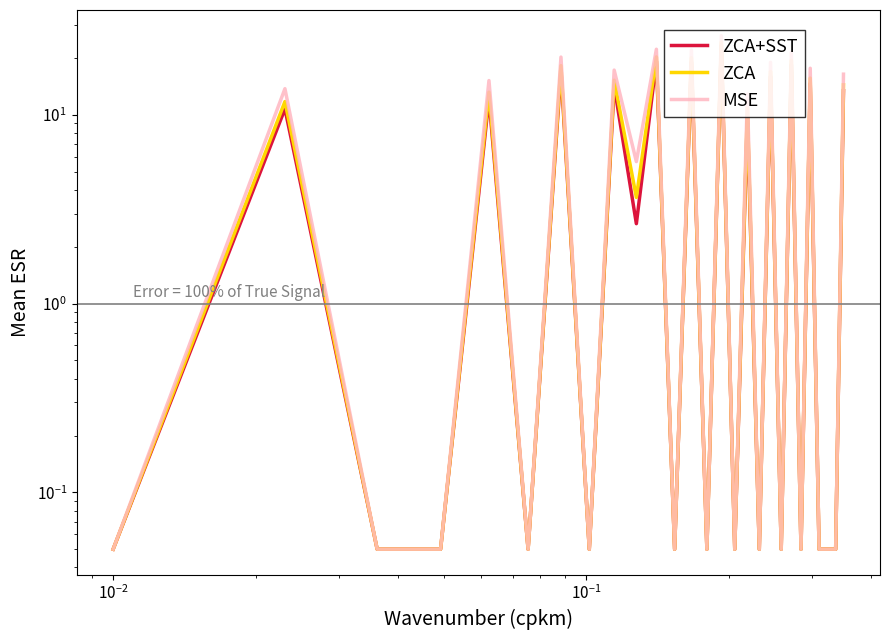

Is it true that ZCA+SST equals 6.6 at $\mathdefault{10^{-3}}$?

False